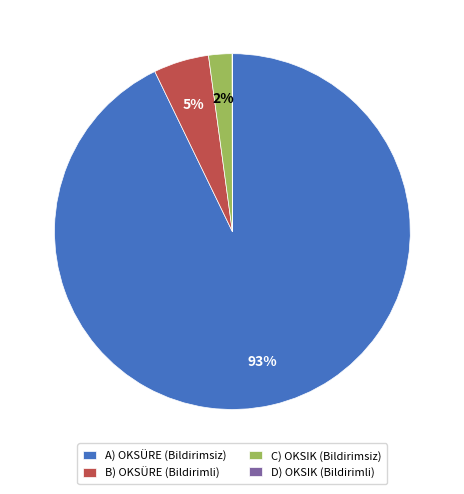

True or false: B) OKSÜRE (Bildirimli) accounts for 5% of the total.

True